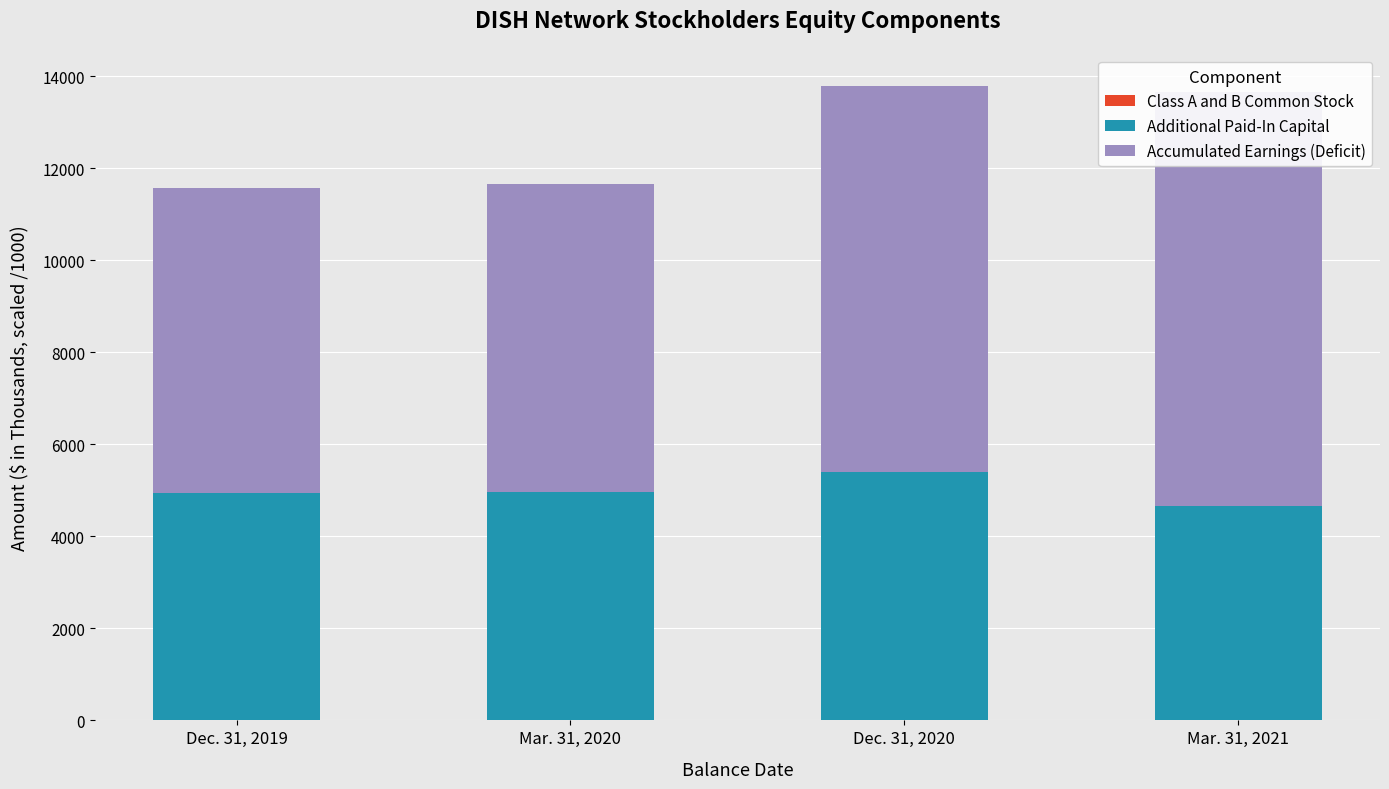

What are all the series names shown in the legend?

Class A and B Common Stock, Additional Paid-In Capital, Accumulated Earnings (Deficit)